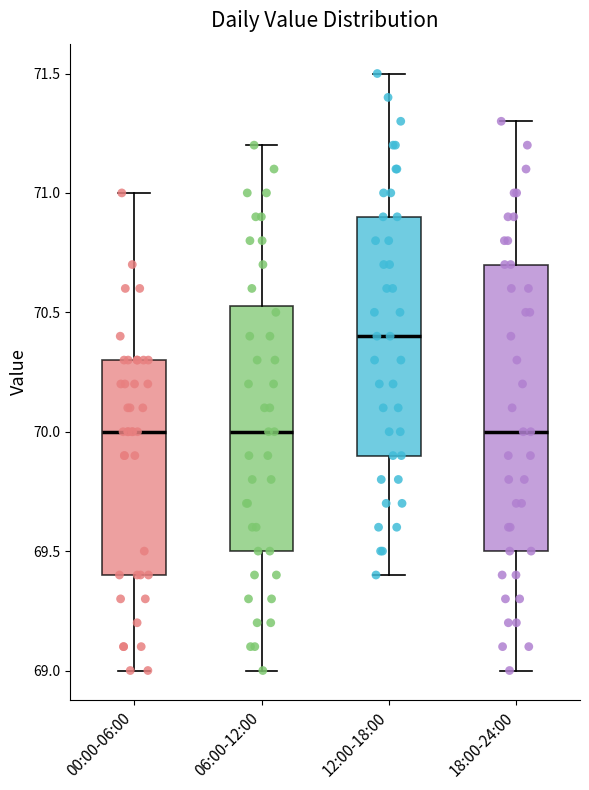

Comparing the boxes themselves (not the whiskers), which one is the tallest?

18:00-24:00